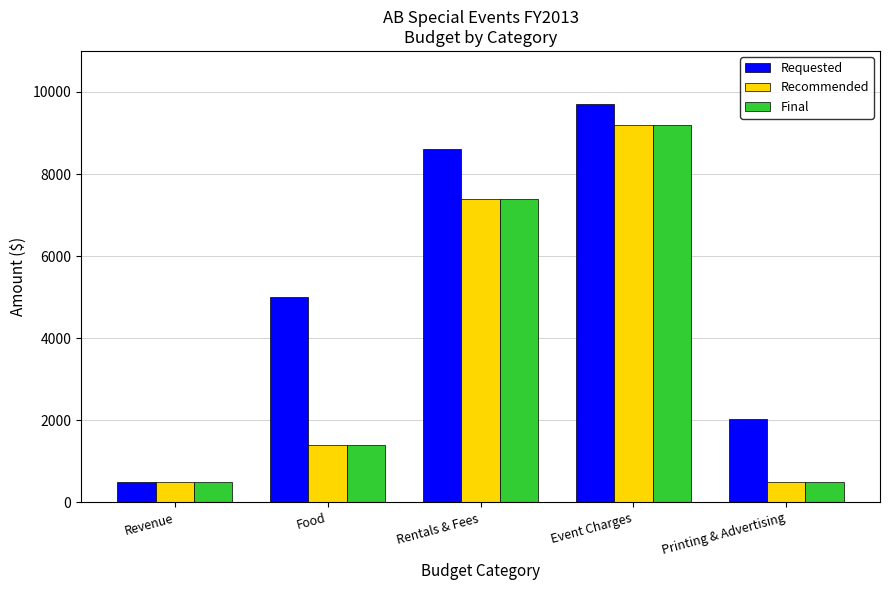

At which label is Final closest to 4850?

Rentals & Fees